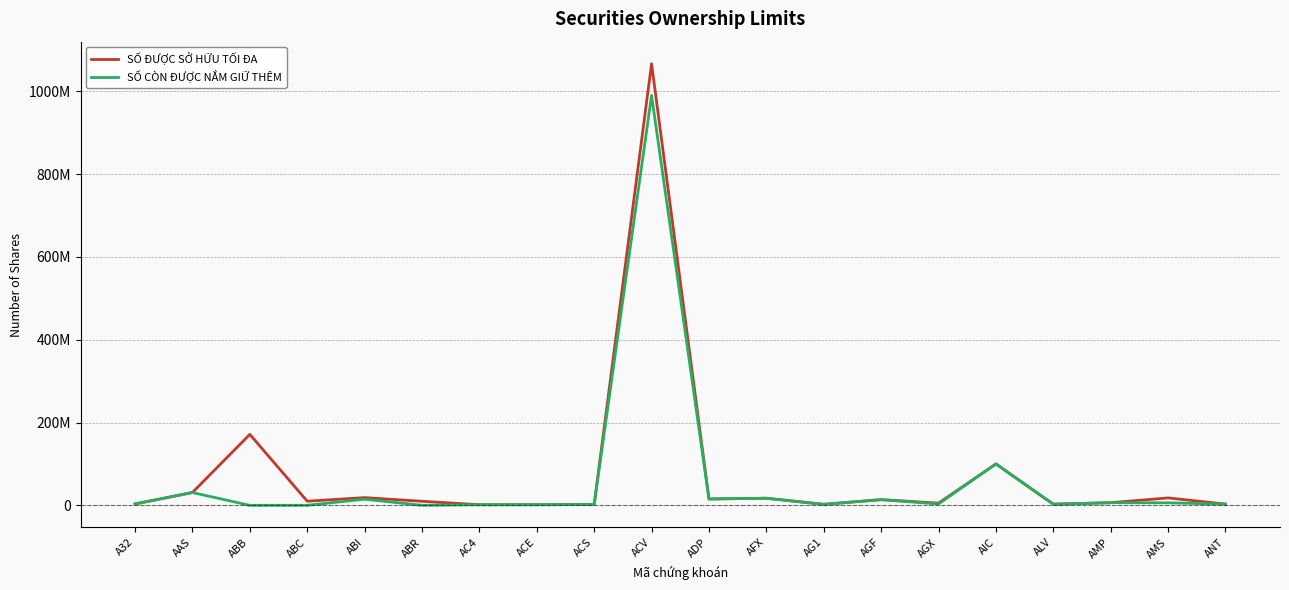

Where does the SỐ ĐƯỢC SỞ HỮU TỐI ĐA series first go above 9992570?

AAS